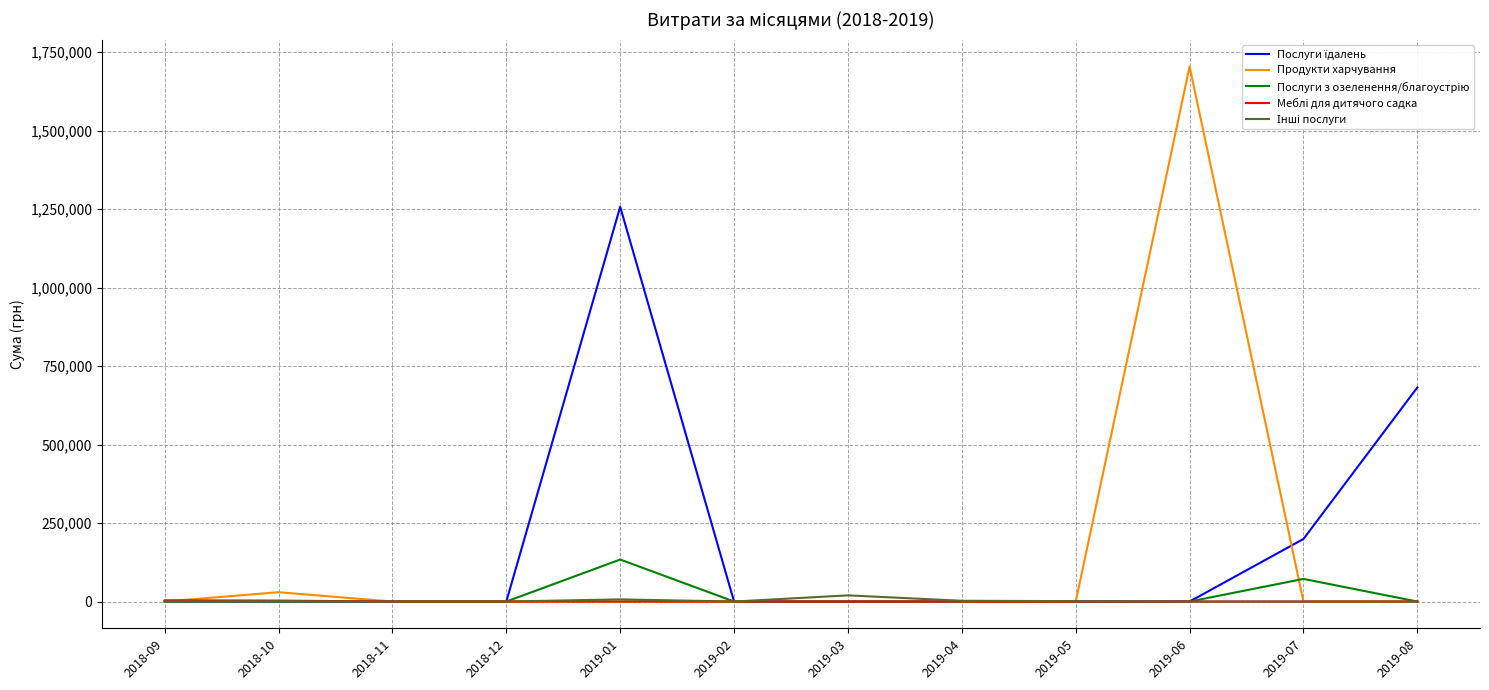

At which category is the sum across all series the highest?

2019-06